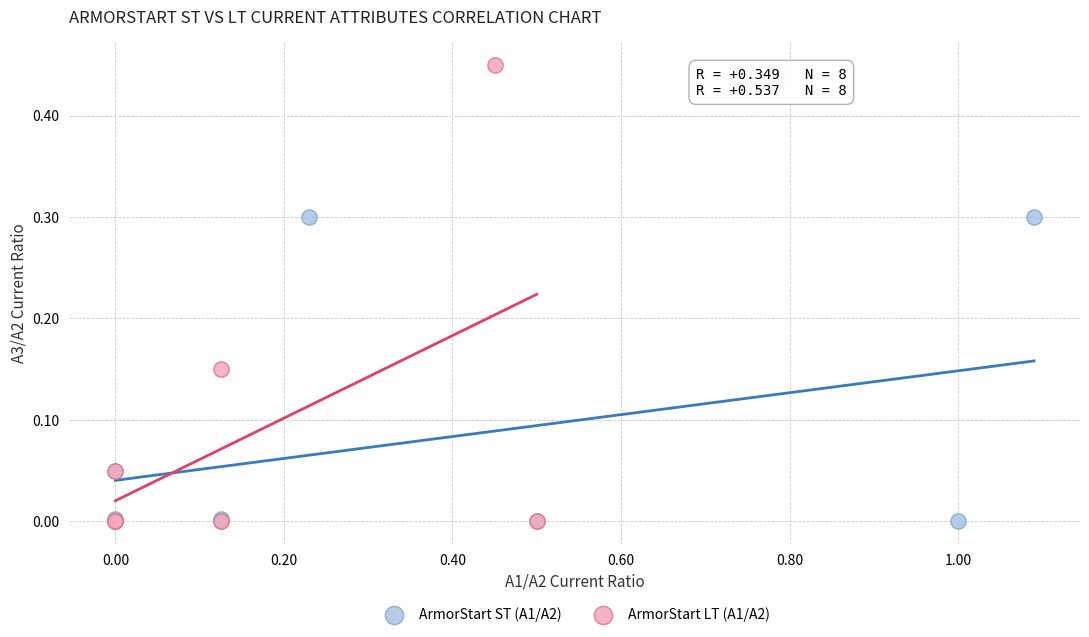

Which series reaches the maximum Y coordinate?

ArmorStart LT (A1/A2)